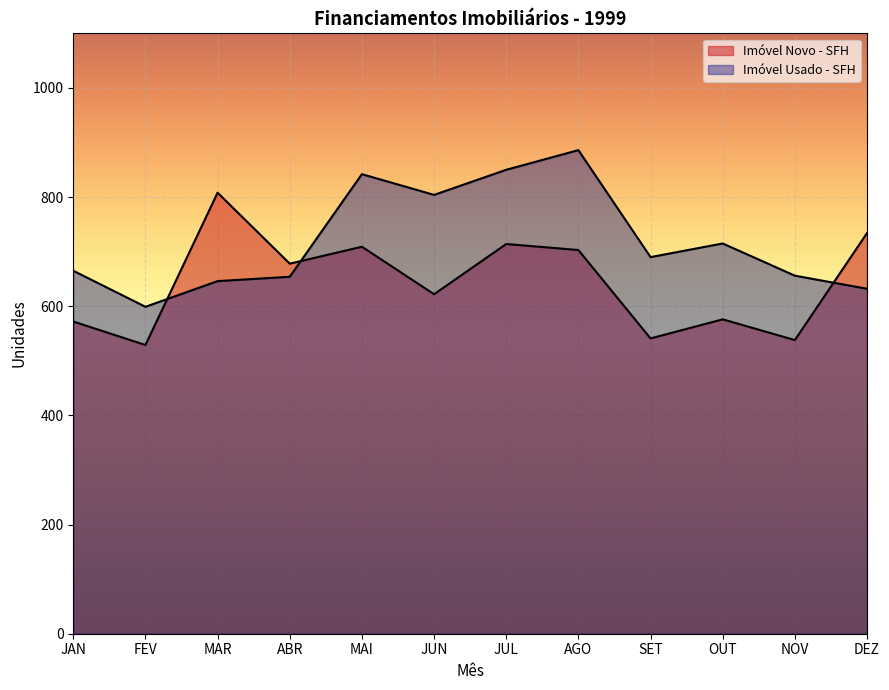

Reading left to right, list all the values displayed in this chart.

Imóvel Novo - SFH: 572	529	808	678	709	622	714	703	541	576	538	734
Imóvel Usado - SFH: 665	599	646	654	842	804	850	886	690	715	656	632